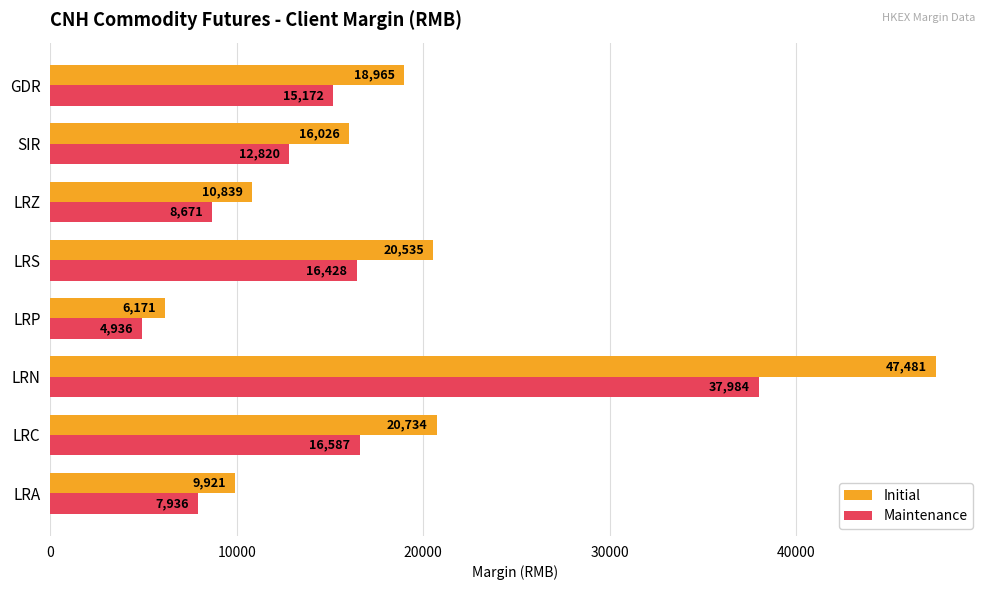

True or false: Maintenance has a value of 3567 at SIR.

False